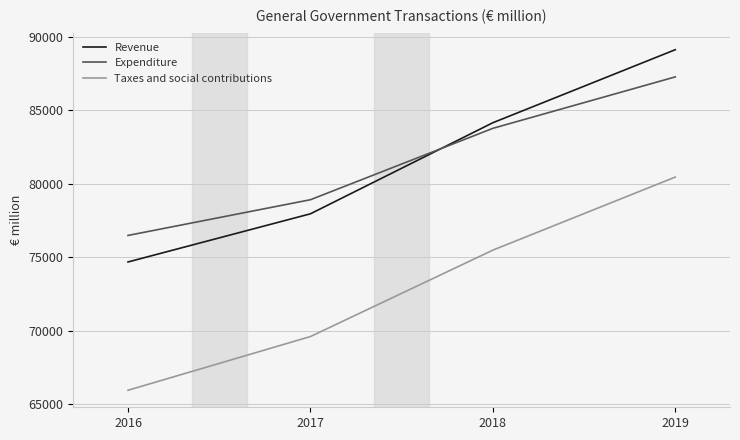

What is the sum of the Taxes and social contributions values at 2016 and 2017?

135591